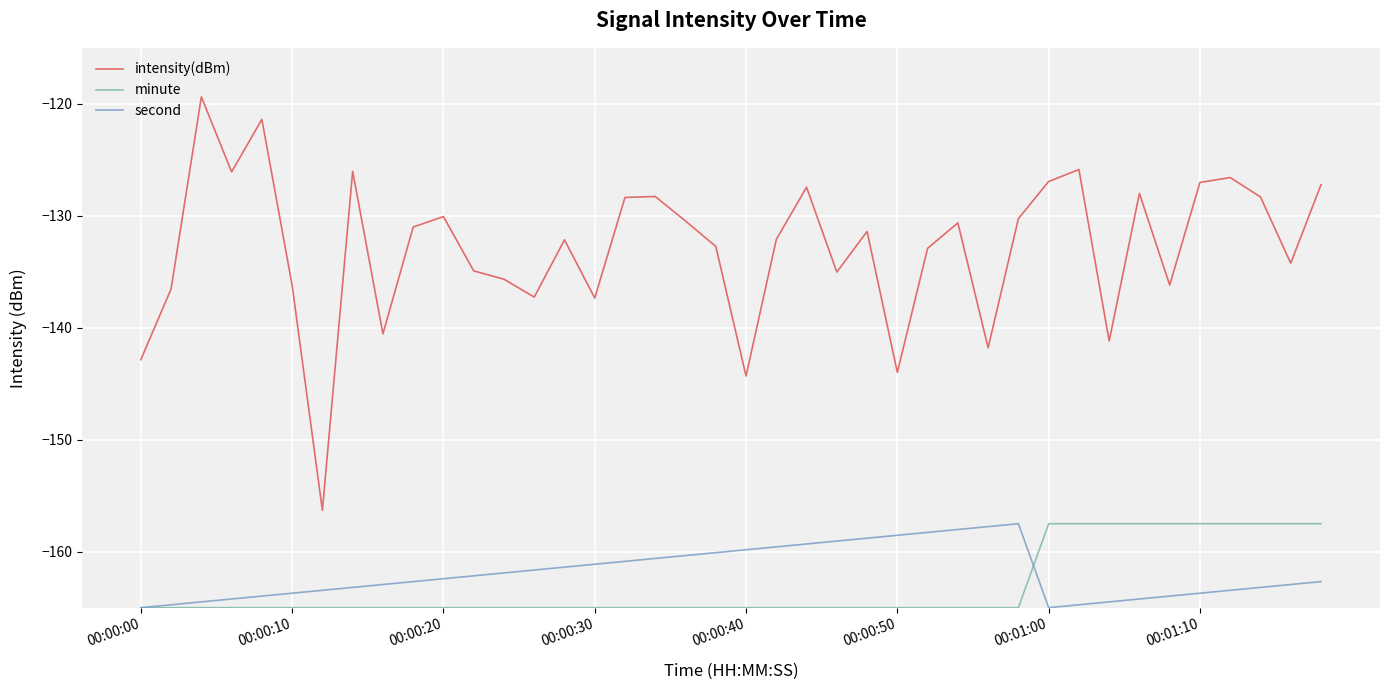

What are all the series names shown in the legend?

intensity(dBm), minute, second